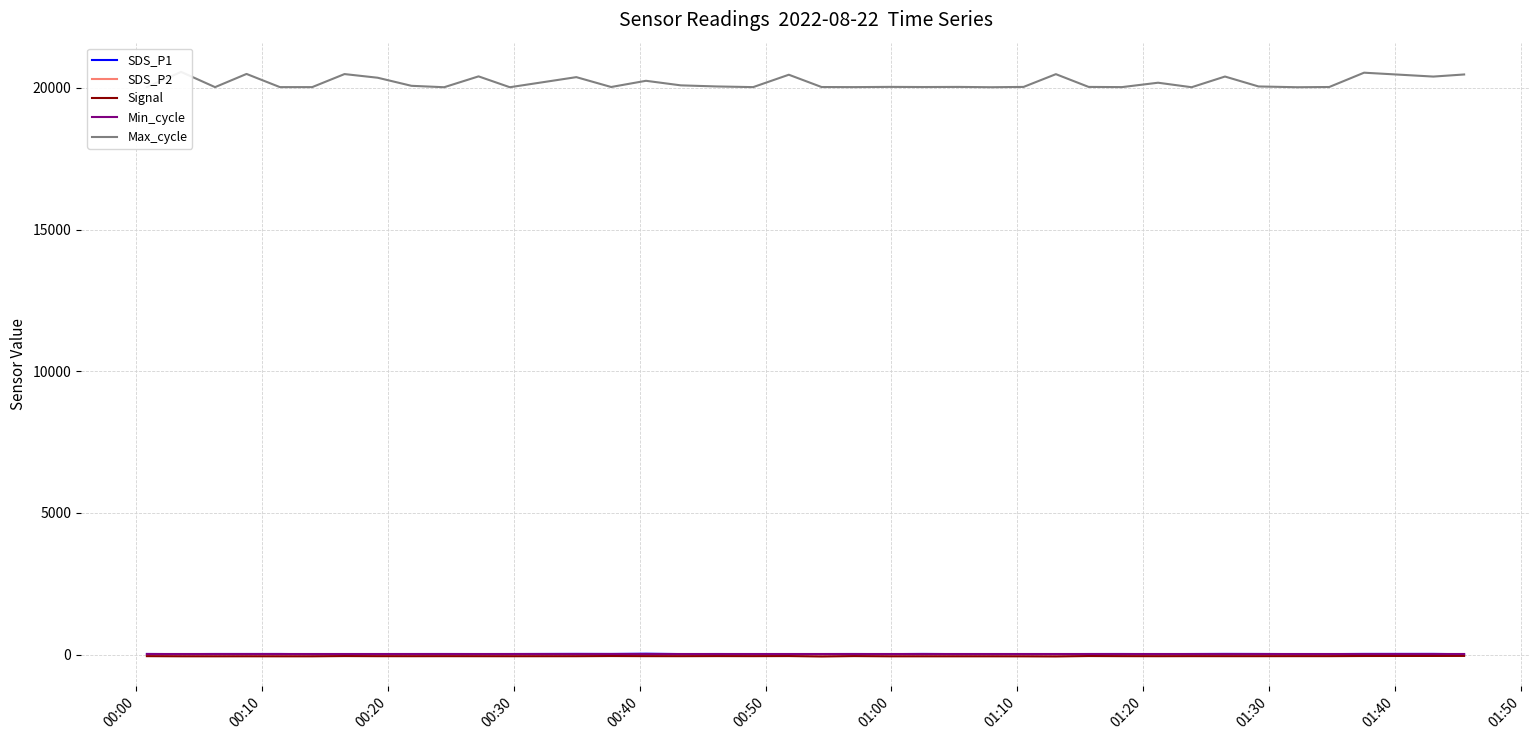

How many lines are shown in the chart?

5